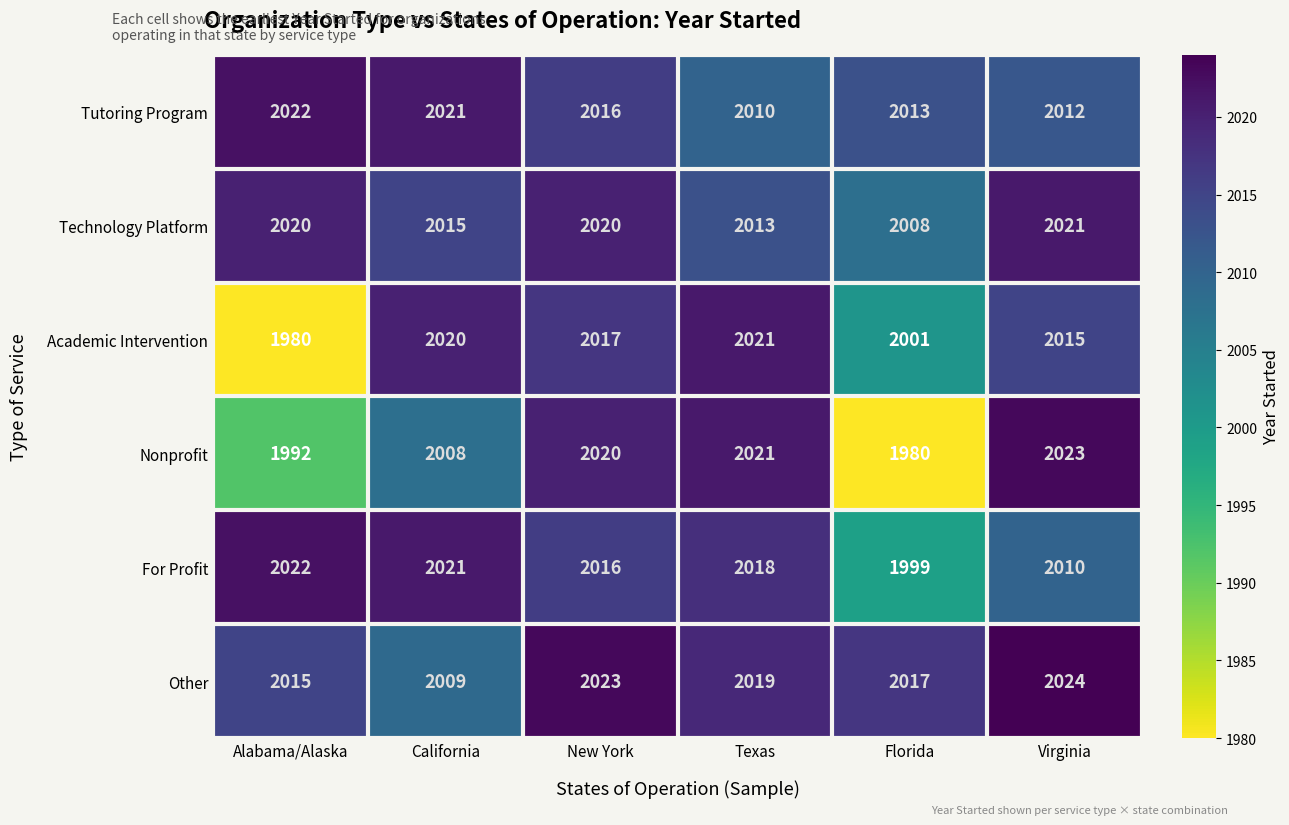

Which series has the largest total across all categories?

Other